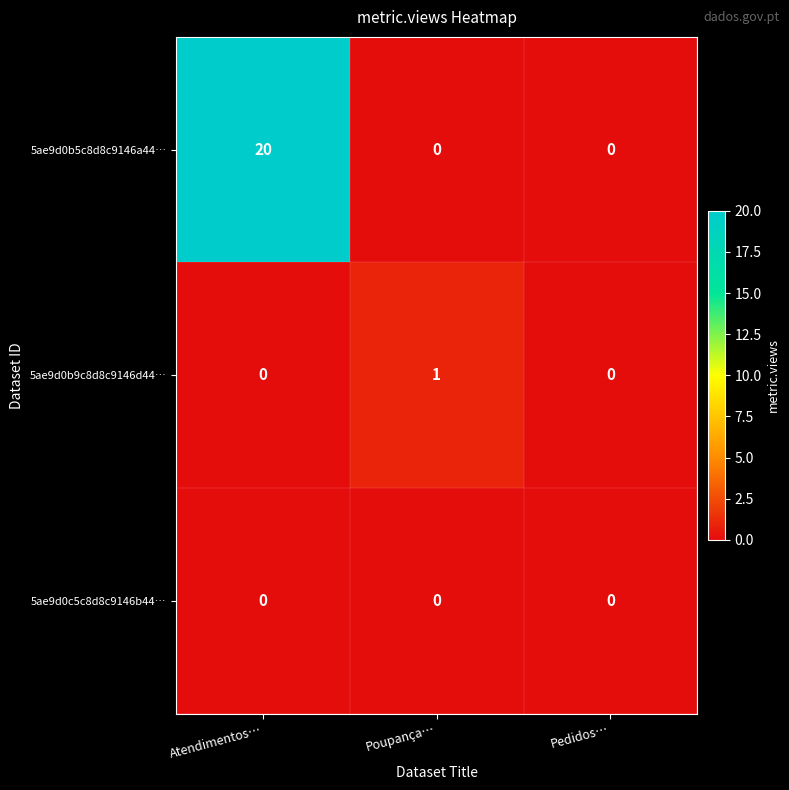

True or false: 5ae9d0c5c8d8c9146b44… has a value of 0 at Atendimentos….

True